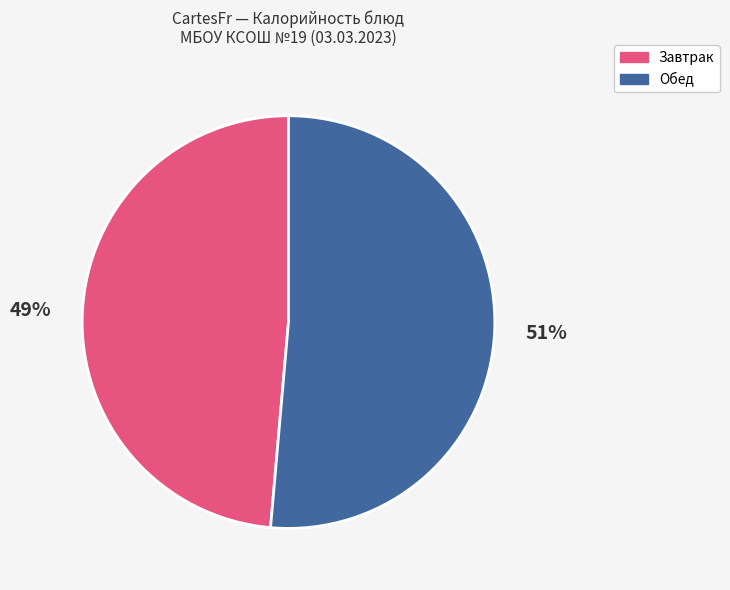

Does any single category account for the majority?

Yes